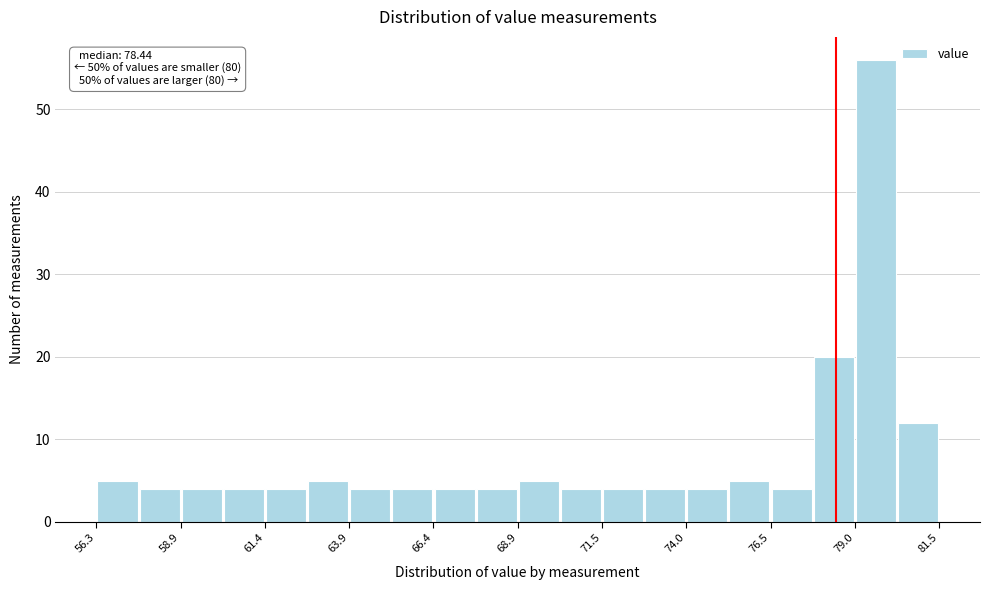

Read against the x-axis, roughly where is the centre of the tallest bar?

79.5